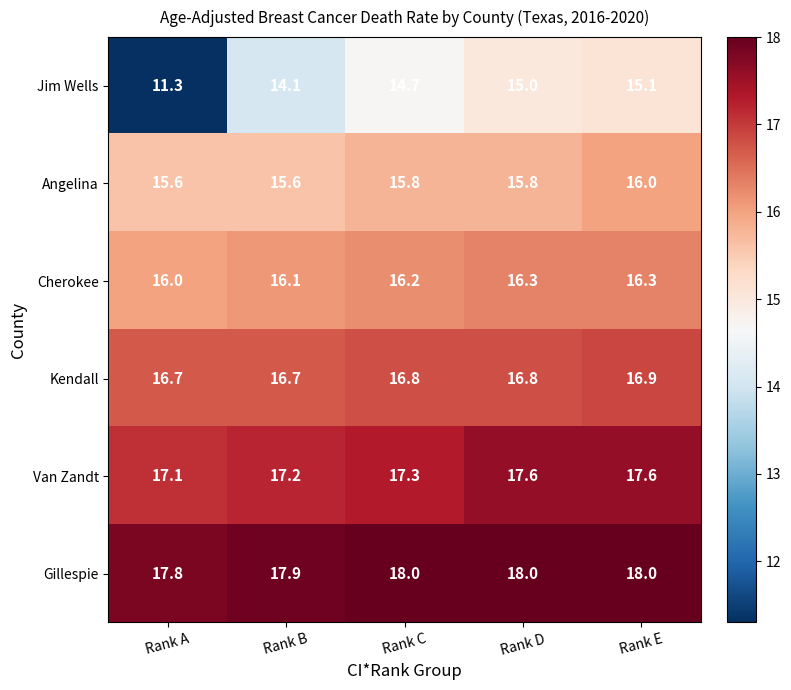

Reading left to right, what are all the values shown in this chart?

Jim Wells: Rank A=11.3	Rank B=14.1	Rank C=14.7	Rank D=15.0	Rank E=15.1
Angelina: Rank A=15.6	Rank B=15.6	Rank C=15.8	Rank D=15.8	Rank E=16.0
Cherokee: Rank A=16.0	Rank B=16.1	Rank C=16.2	Rank D=16.3	Rank E=16.3
Kendall: Rank A=16.7	Rank B=16.7	Rank C=16.8	Rank D=16.8	Rank E=16.9
Van Zandt: Rank A=17.1	Rank B=17.2	Rank C=17.3	Rank D=17.6	Rank E=17.6
Gillespie: Rank A=17.8	Rank B=17.9	Rank C=18.0	Rank D=18.0	Rank E=18.0